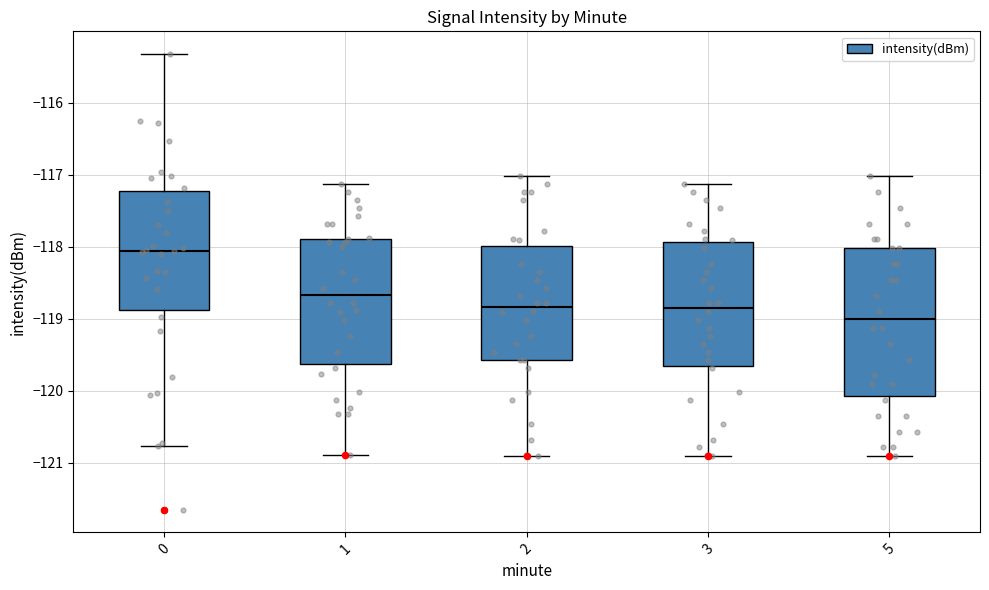

Which box is the tallest, from its lower edge to its upper edge?

5